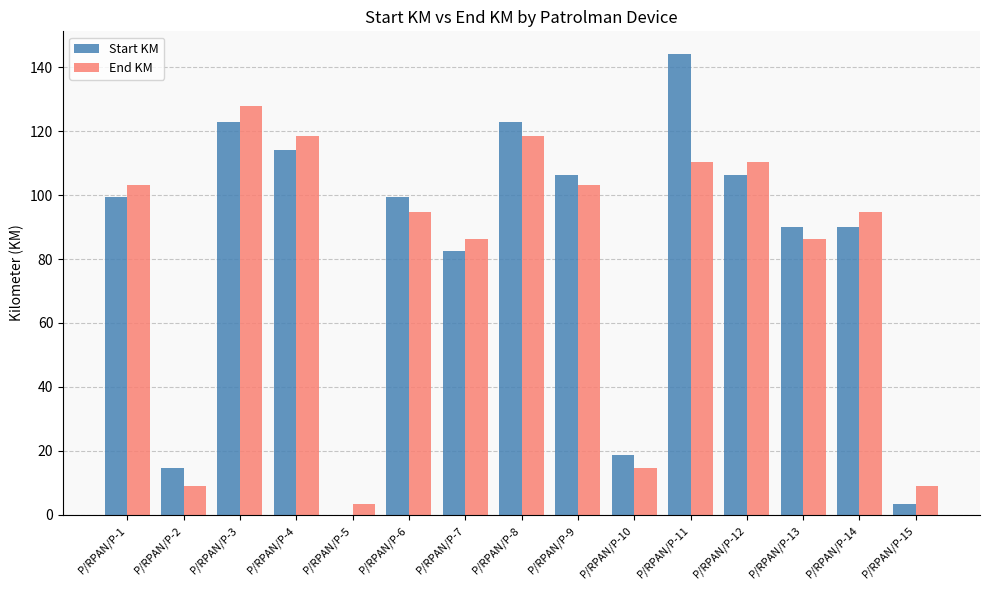

Reading left to right, transcribe all the data shown in this chart.

Start KM: 99.4	14.5	122.9	114.0	0.0	99.4	82.6	122.9	106.4	18.8	144.0	106.4	90.1	90.1	3.5
End KM: 103.0	9.1	127.8	118.6	3.5	94.8	86.4	118.6	103.0	14.5	110.3	110.3	86.4	94.8	9.1